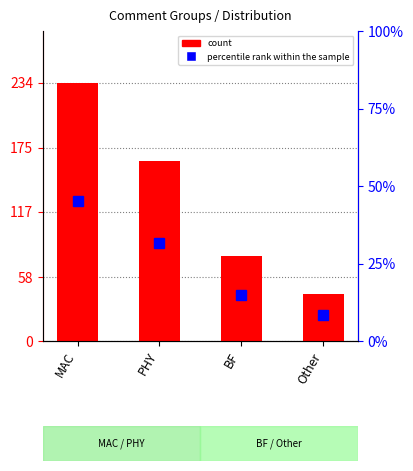

Does the chart contain any negative values?

No